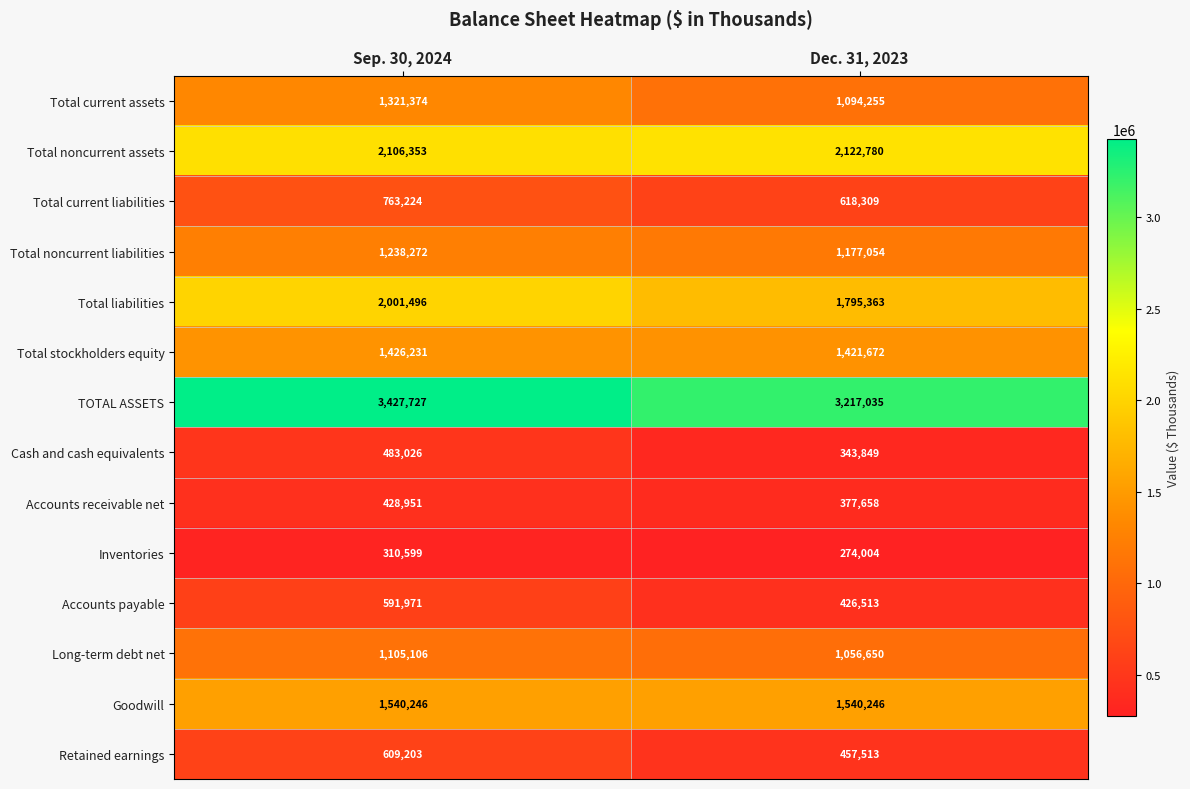

At Sep. 30, 2024, list the series in order from largest to smallest.

TOTAL ASSETS, Total noncurrent assets, Total liabilities, Goodwill, Total stockholders equity, Total current assets, Total noncurrent liabilities, Long-term debt net, Total current liabilities, Retained earnings, Accounts payable, Cash and cash equivalents, Accounts receivable net, Inventories